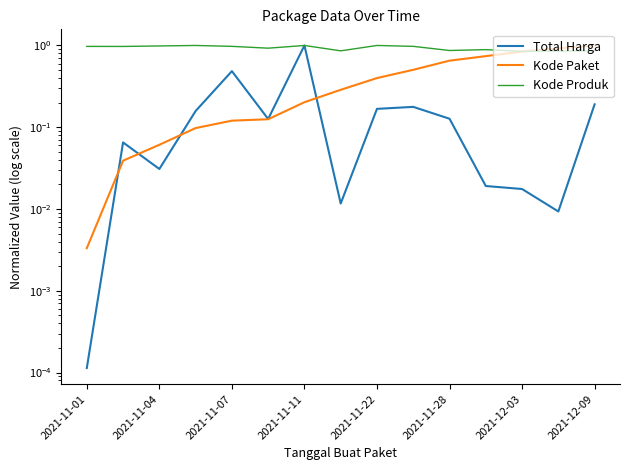

How many lines are shown in the chart?

3